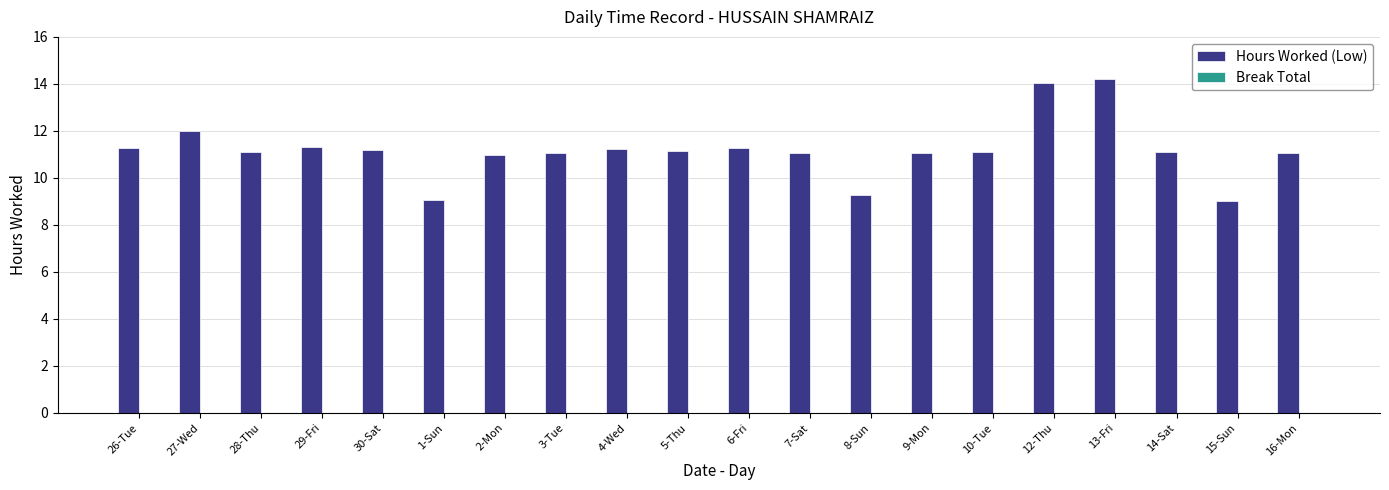

What is the label of the 17th bar from the left?

13-Fri